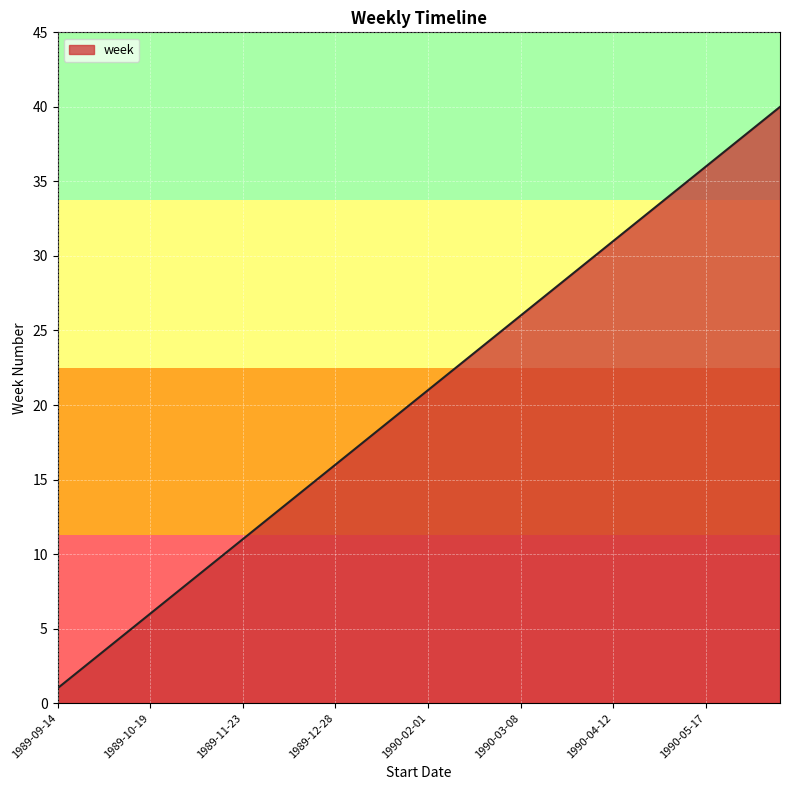

Reading right to left, extract all data points from this chart.

40	39	38	37	36	35	34	33	32	31	30	29	28	27	26	25	24	23	22	21	20	19	18	17	16	15	14	13	12	11	10	9	8	7	6	5	4	3	2	1